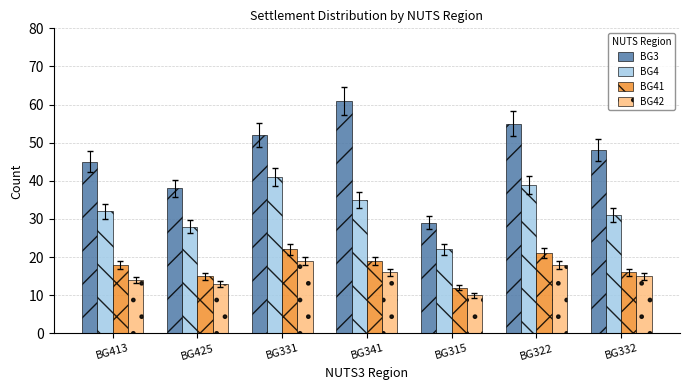

What is the label of the 1st bar from the right?

BG332